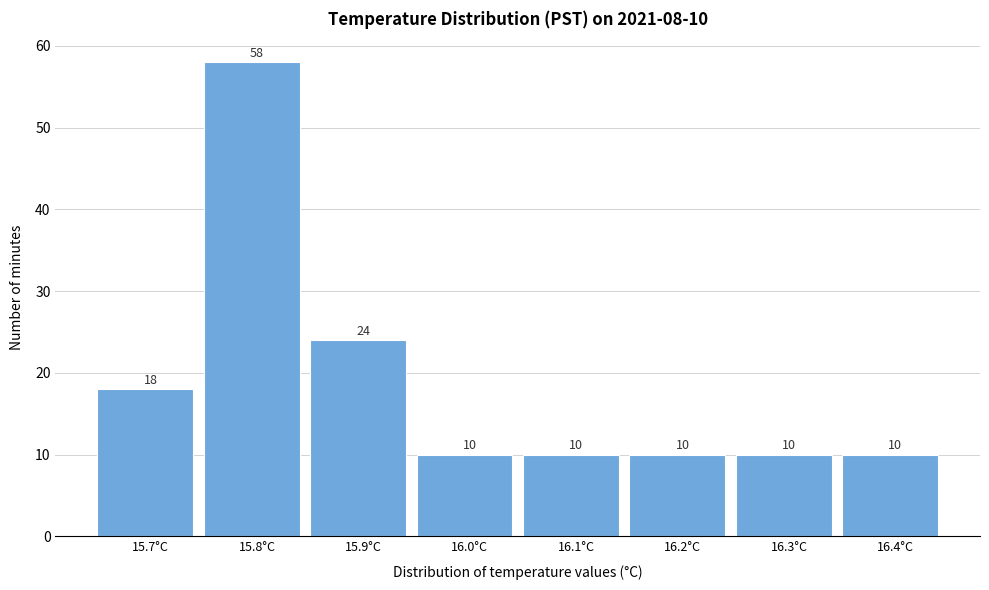

Which range on the x-axis has the tallest bar?

15.75 to 15.85